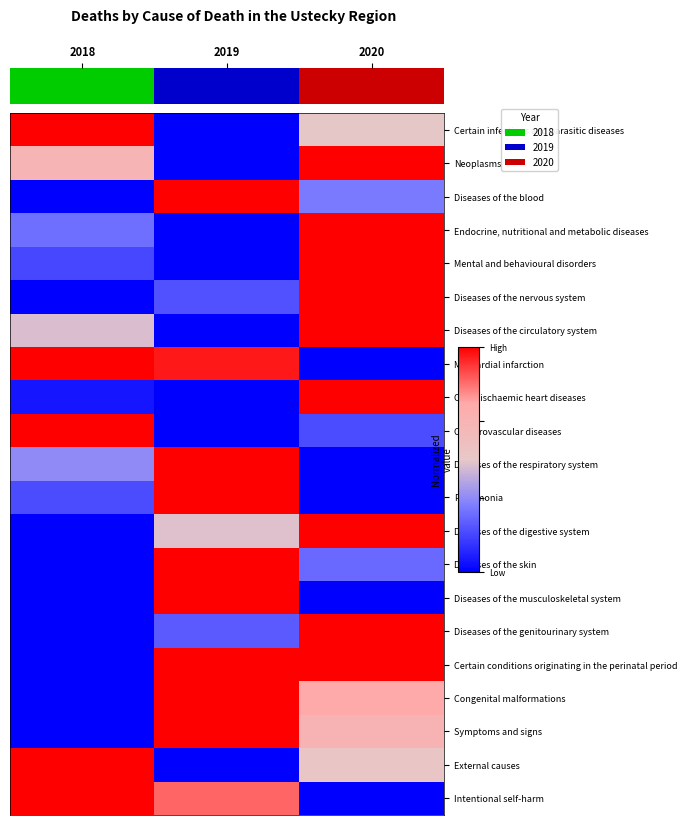

Rank the series by their maximum value, from highest to lowest.

Diseases of the circulatory system, Other ischaemic heart diseases, Endocrine, nutritional and metabolic diseases, Diseases of the nervous system, Cerebrovascular diseases, Neoplasms, Symptoms and signs, Myocardial infarction, Diseases of the respiratory system, Diseases of the digestive system, External causes, Mental and behavioural disorders, Pneumonia, Intentional self-harm, Diseases of the genitourinary system, Diseases of the blood, Certain infectious and parasitic diseases, Diseases of the skin, Congenital malformations, Diseases of the musculoskeletal system, Certain conditions originating in the perinatal period